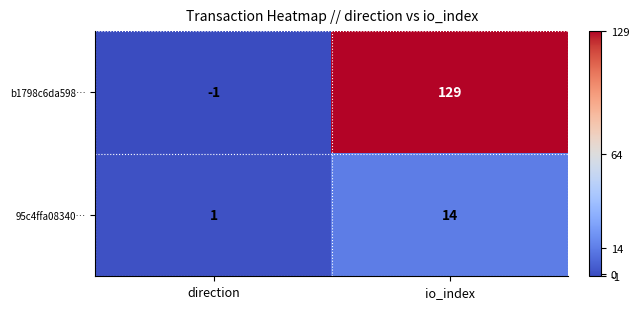

At how many categories does at least one series exceed 25?

1